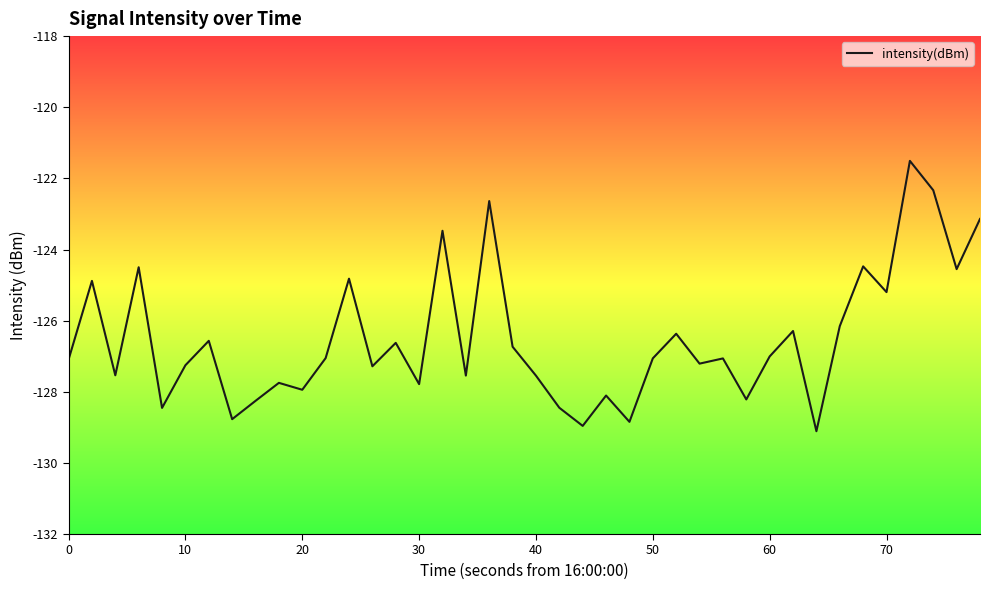

What is the minimum value shown in the chart?

-129.1